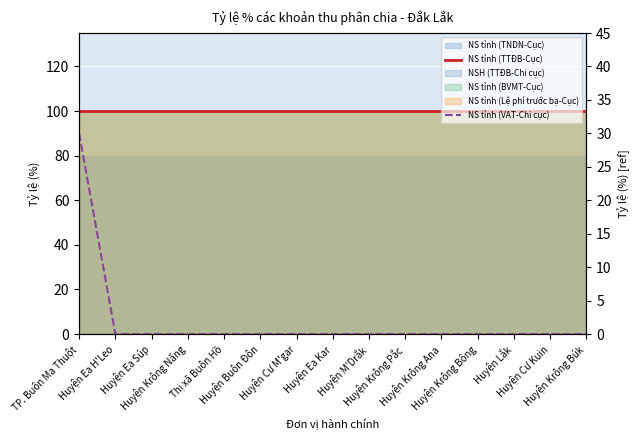

What is the average value of the NS tỉnh (TTĐB-Cục) series?

100